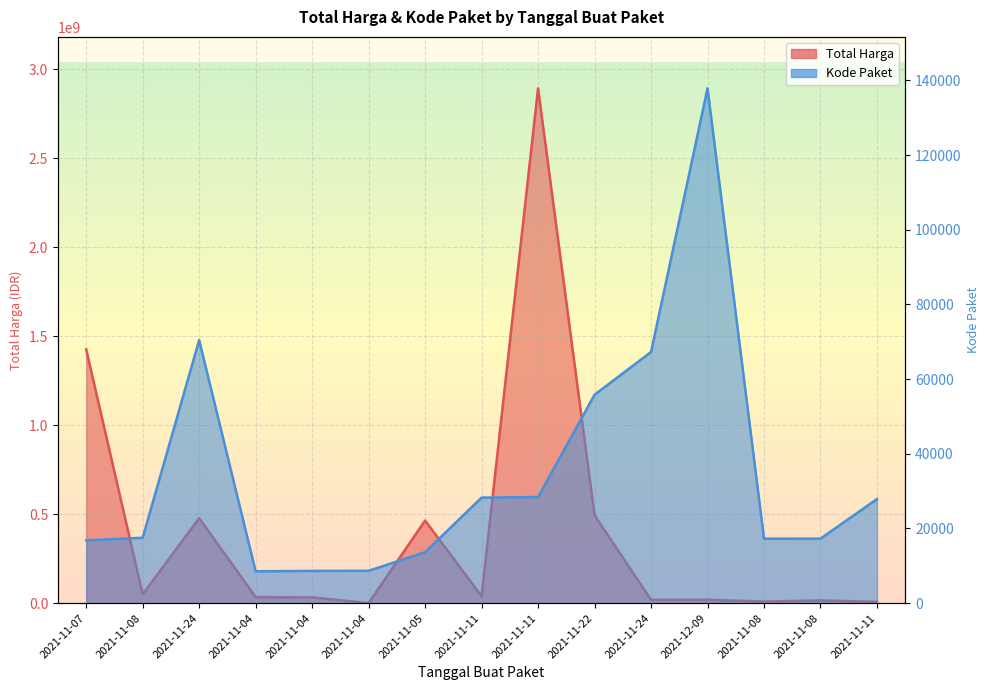

In Kode Paket, how many points are lower than both neighbors (excluding endpoints)?

2